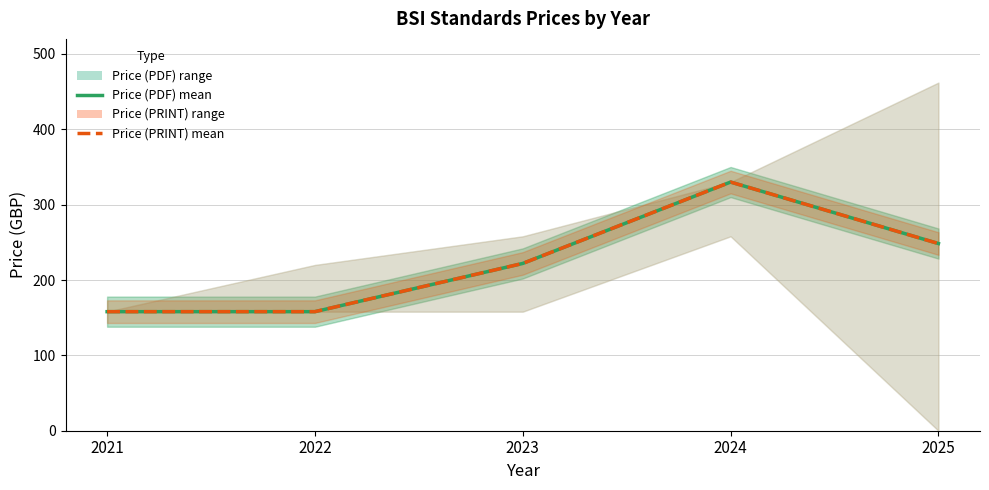

Reading left to right, transcribe all the data shown in this chart.

Price (PDF): 158.0	158.0	222.0	330.0	248.4
Price (PRINT): 158.0	158.0	222.0	330.0	248.4